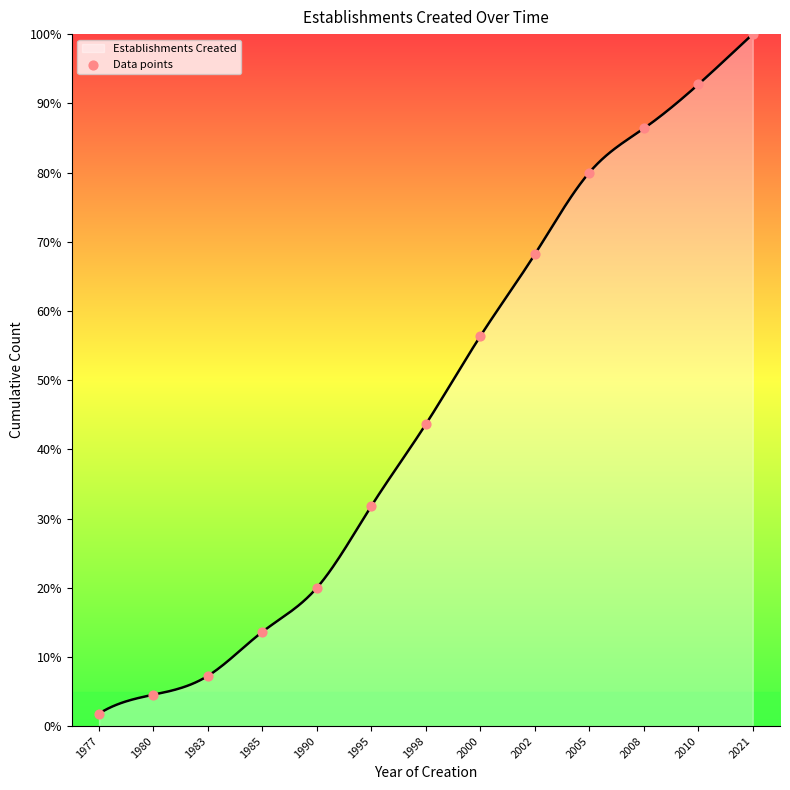

What is the change in value from 2000 to 2005?

+23.6